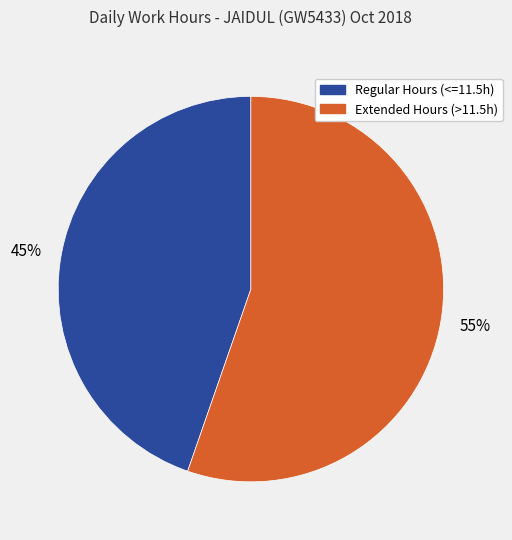

Is the sum of Extended Hours (>11.5h) and Regular Hours (<=11.5h) greater than half?

Yes